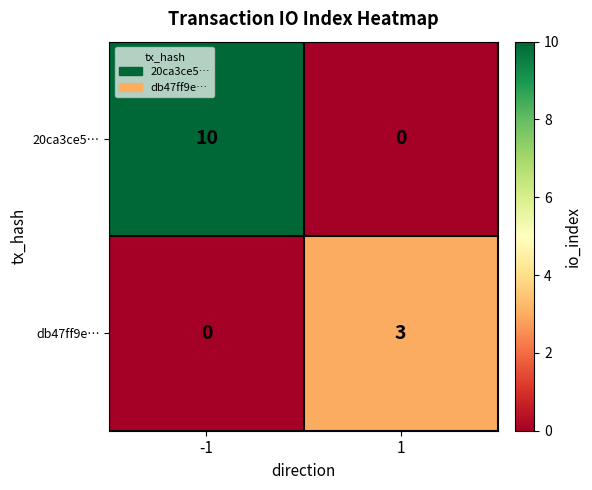

Rank the series at 1 from highest to lowest value.

db47ff9e…, 20ca3ce5…